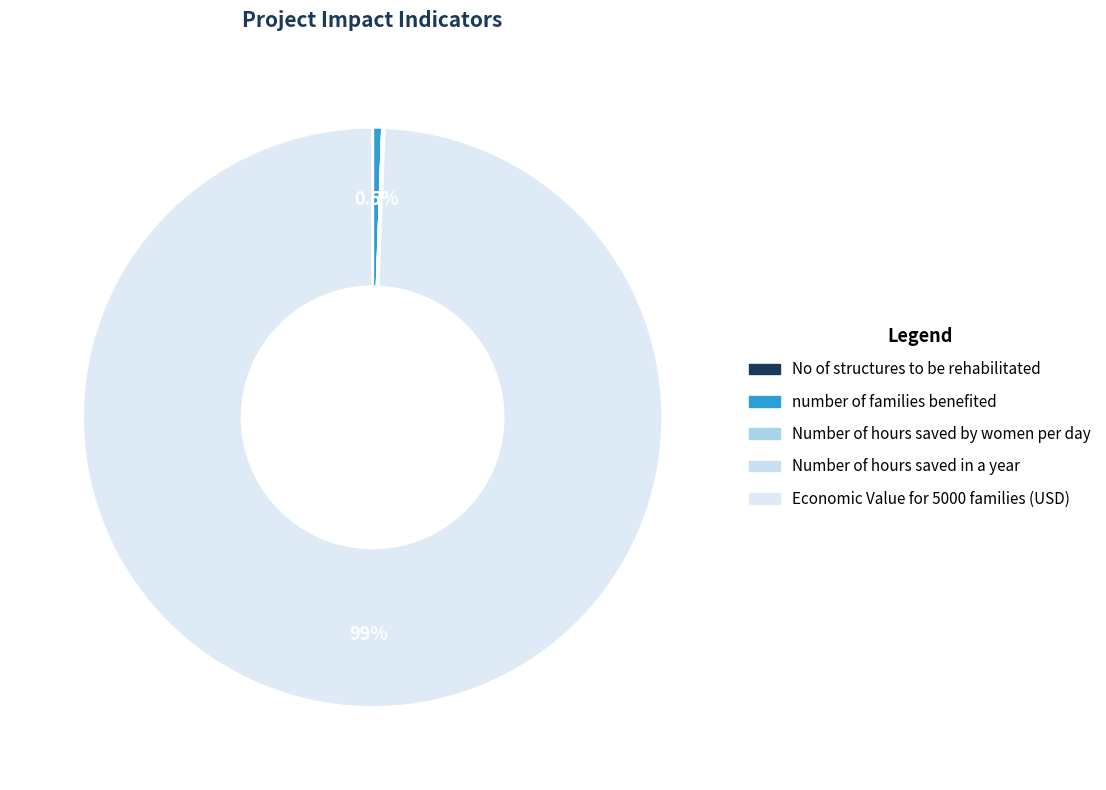

Is it true that Economic Value for 5000 families (USD) is 99% of the pie?

True